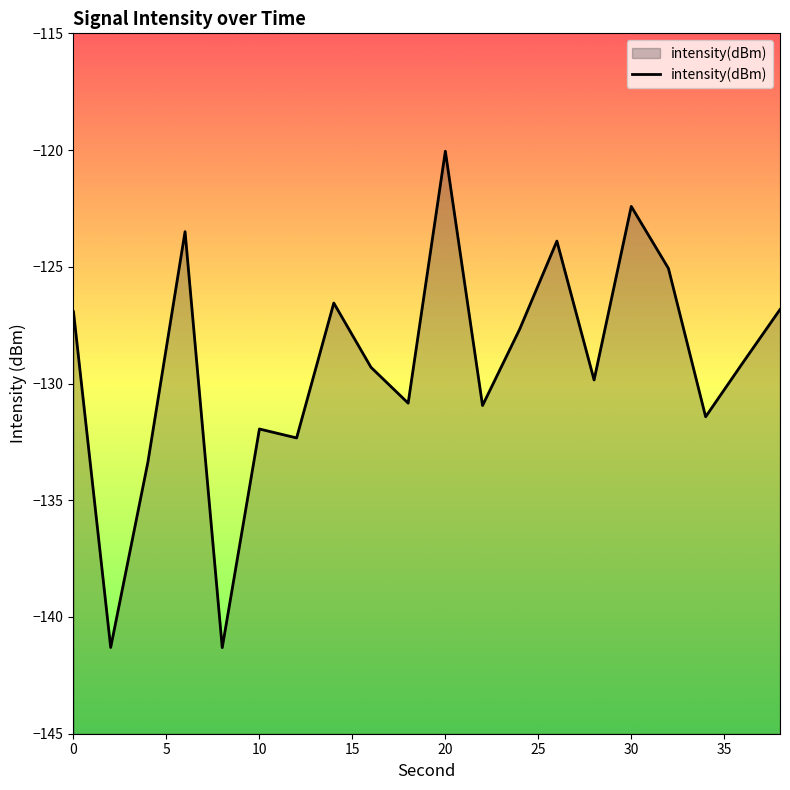

Does the chart have visible grid lines?

No